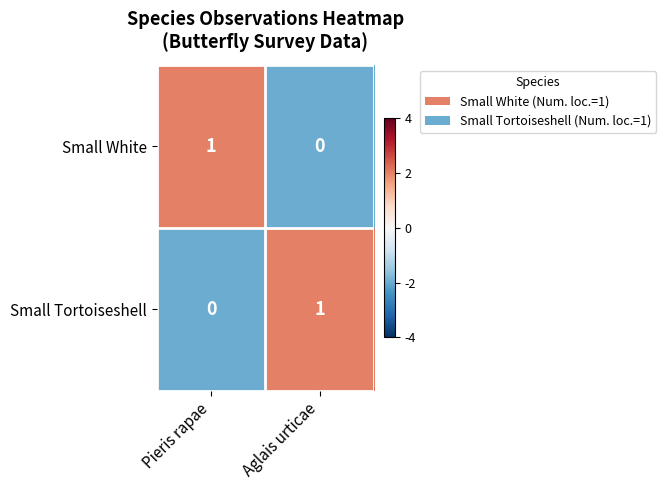

Rank the categories by Small White value from lowest to highest.

Aglais urticae, Pieris rapae